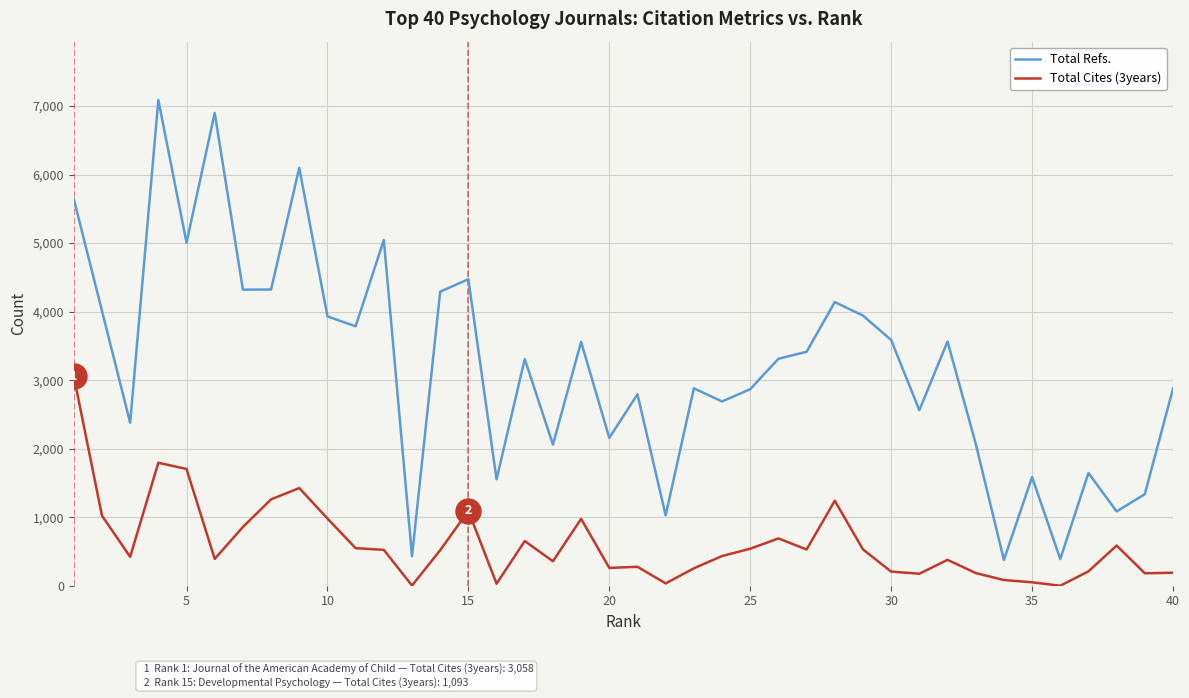

True or false: Total Refs. and Total Cites (3years) intersect in this chart.

False